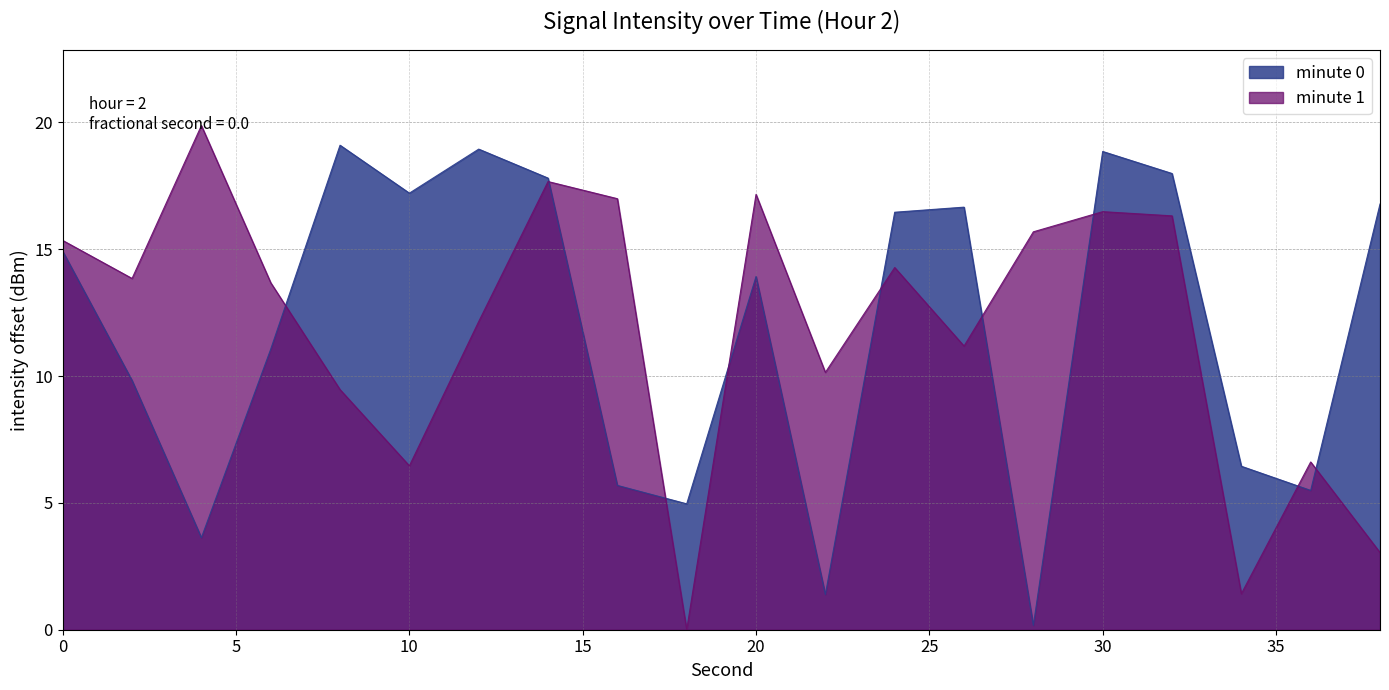

Reading left to right, what are all the values shown in this chart?

0=14.9	2=9.8	4=3.6	6=11.1	8=19.1	10=17.2	12=18.9	14=17.8	16=5.7	18=5.0	20=13.9	22=1.4	24=16.5	26=16.7	28=0.2	30=18.9	32=18.0	34=6.4	36=5.5	38=16.8